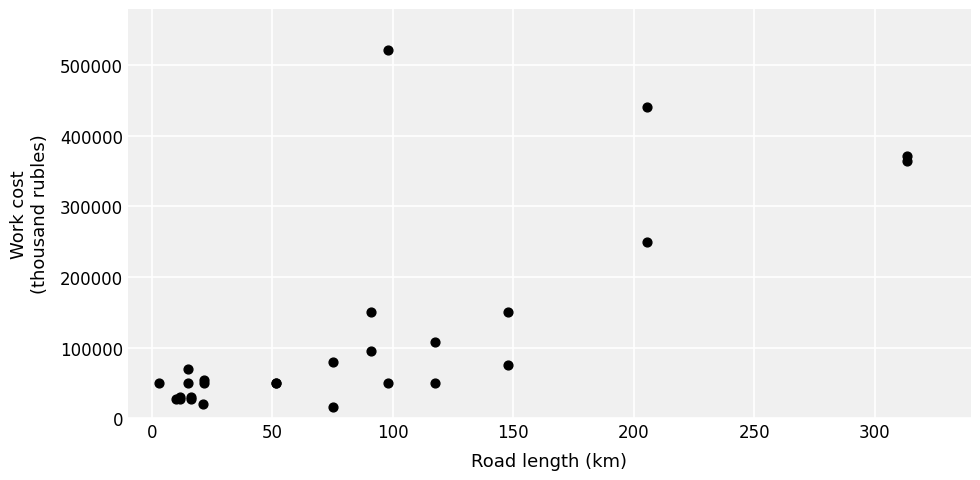

What Y value in the scatter plot is closest to 268555?

250000